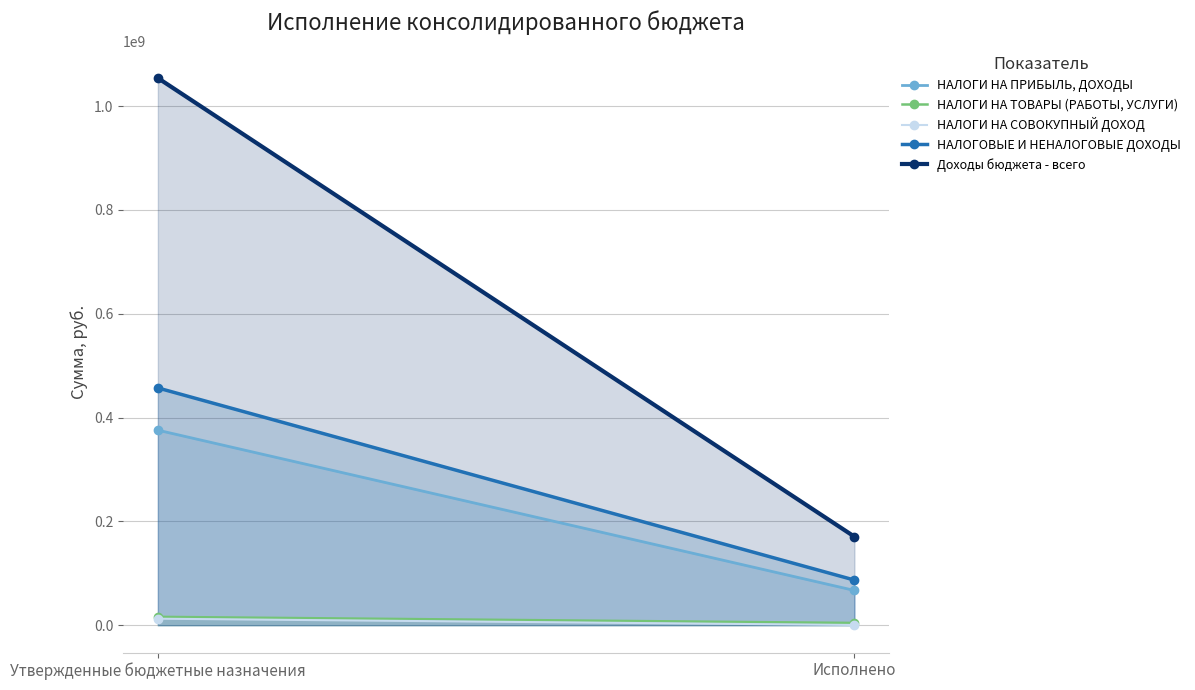

Is the value of НАЛОГИ НА СОВОКУПНЫЙ ДОХОД at Исполнено greater than the value of Доходы бюджета - всего at Утвержденные бюджетные назначения?

No